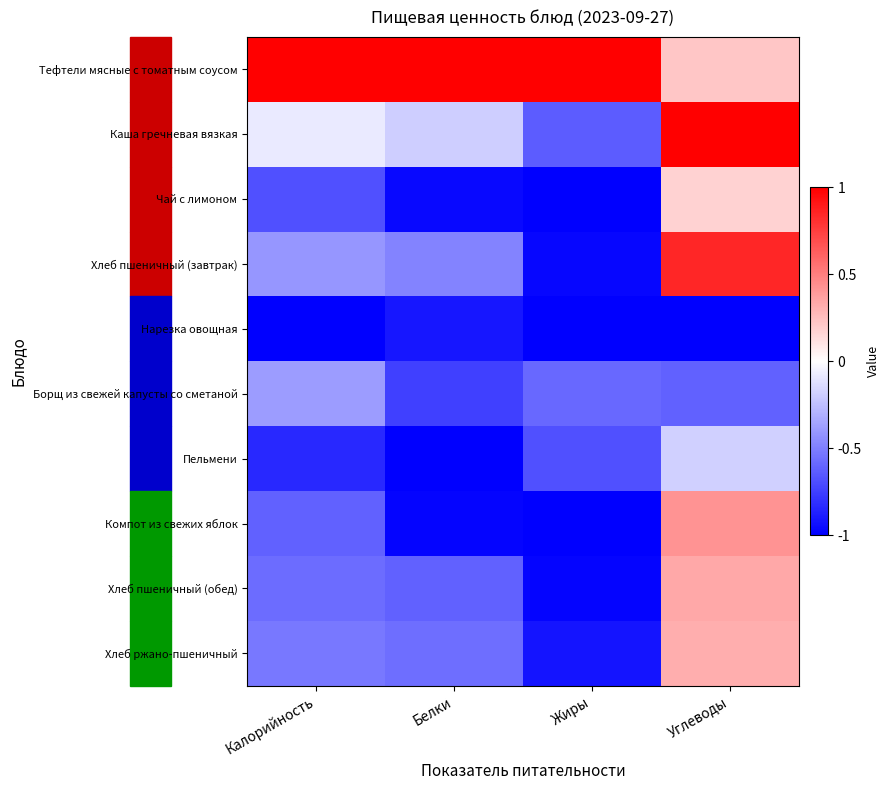

Reading left to right, extract all data points from this chart.

Тефтели мясные с томатным соусом: Калорийность=1.0	Белки=1.0	Жиры=1.0	Углеводы=0.2
Каша гречневая вязкая: Калорийность=-0.1	Белки=-0.2	Жиры=-0.6	Углеводы=1.0
Чай с лимоном: Калорийность=-0.7	Белки=-1.0	Жиры=-1.0	Углеводы=0.2
Хлеб пшеничный (завтрак): Калорийность=-0.4	Белки=-0.5	Жиры=-1.0	Углеводы=0.8
Нарезка овощная: Калорийность=-1.0	Белки=-0.9	Жиры=-1.0	Углеводы=-1.0
Борщ из свежей капусты со сметаной: Калорийность=-0.4	Белки=-0.7	Жиры=-0.6	Углеводы=-0.6
Пельмени: Калорийность=-0.8	Белки=-1.0	Жиры=-0.7	Углеводы=-0.2
Компот из свежих яблок: Калорийность=-0.6	Белки=-1.0	Жиры=-1.0	Углеводы=0.4
Хлеб пшеничный (обед): Калорийность=-0.6	Белки=-0.6	Жиры=-1.0	Углеводы=0.3
Хлеб ржано-пшеничный: Калорийность=-0.5	Белки=-0.6	Жиры=-0.9	Углеводы=0.3